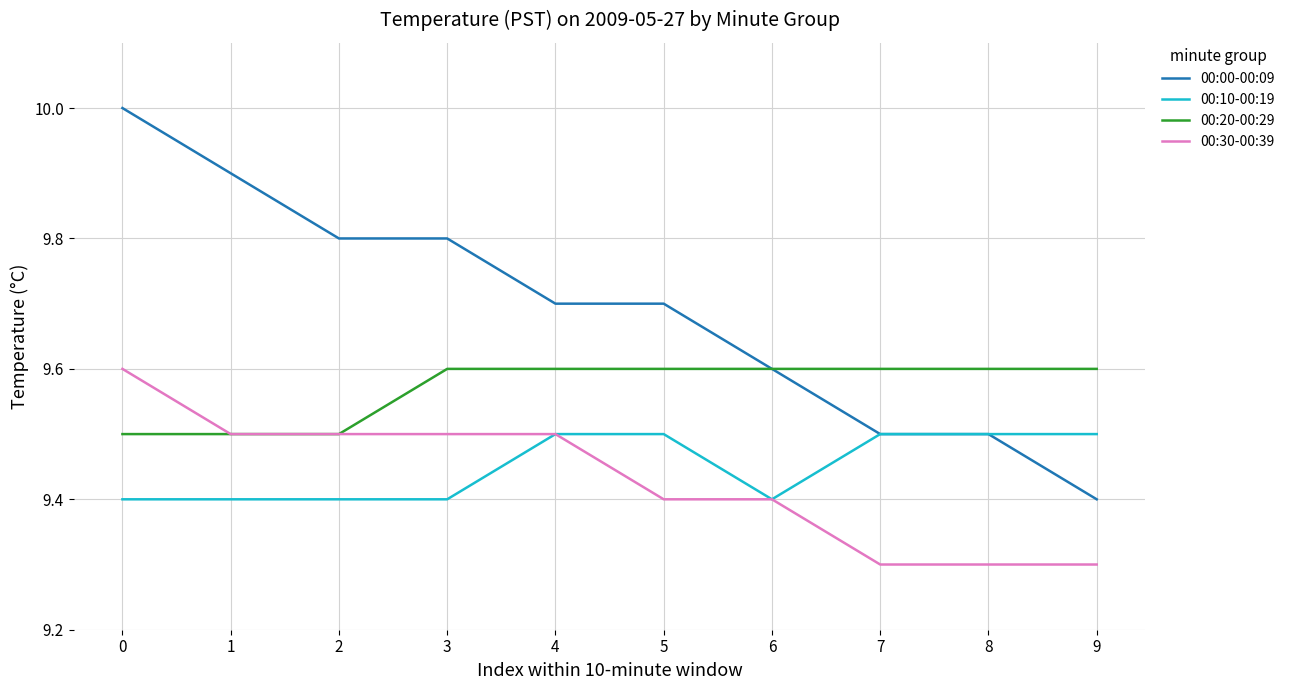

Is the value of 00:00-00:09 at 1 greater than the value of 00:10-00:19 at 5?

Yes